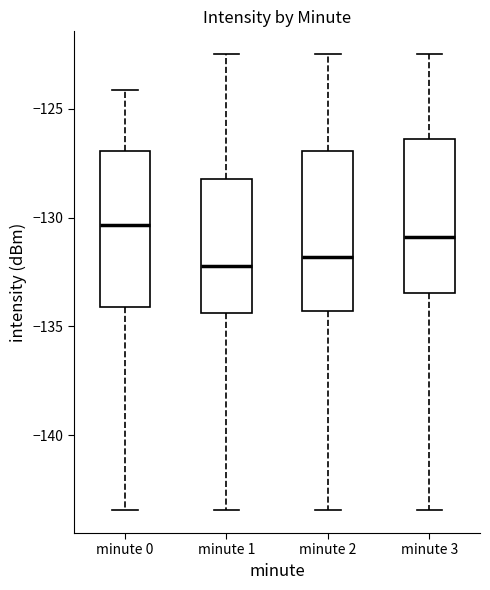

Reading left to right, read every box against the y-axis: the position of its median line, the range the box covers, and the ends of its whiskers. The values are not printed on the chart, so give them approximately, as read against the axis.

minute 0: median -130.5, box -134.0 to -127.0, whiskers -143.5 to -124.0
minute 1: median -132.0, box -134.5 to -128.0, whiskers -143.5 to -122.5
minute 2: median -132.0, box -134.5 to -127.0, whiskers -143.5 to -122.5
minute 3: median -131.0, box -133.5 to -126.5, whiskers -143.5 to -122.5